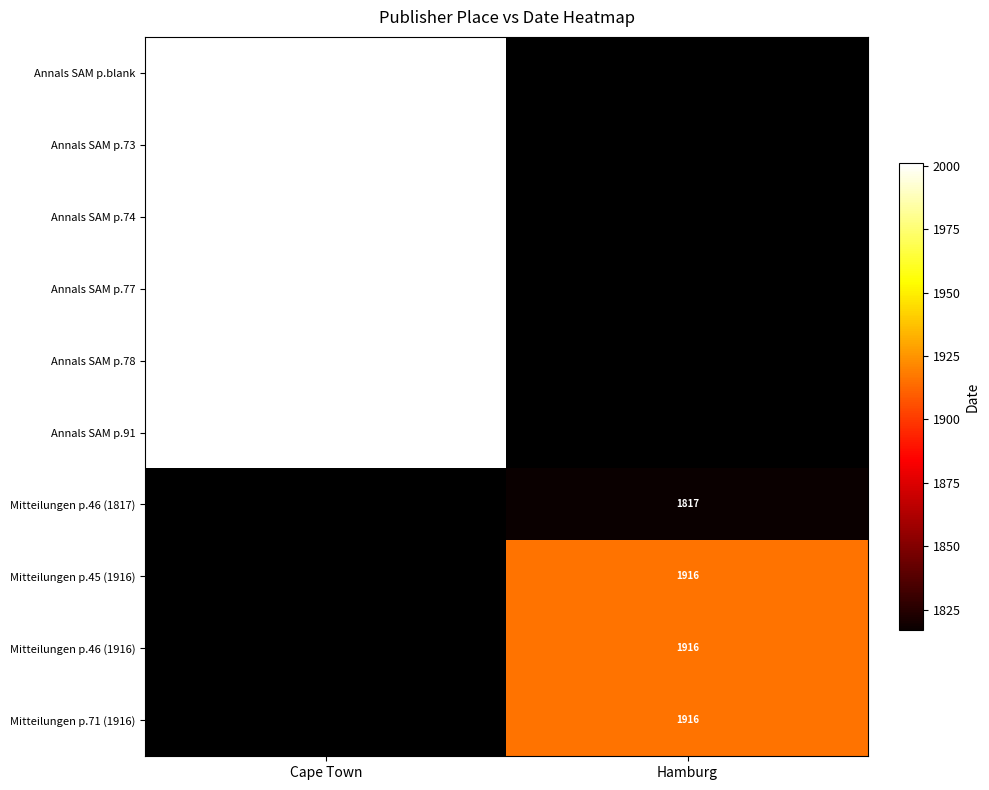

True or false: Annals SAM p.77 has a value of 3465.9 at Cape Town.

False